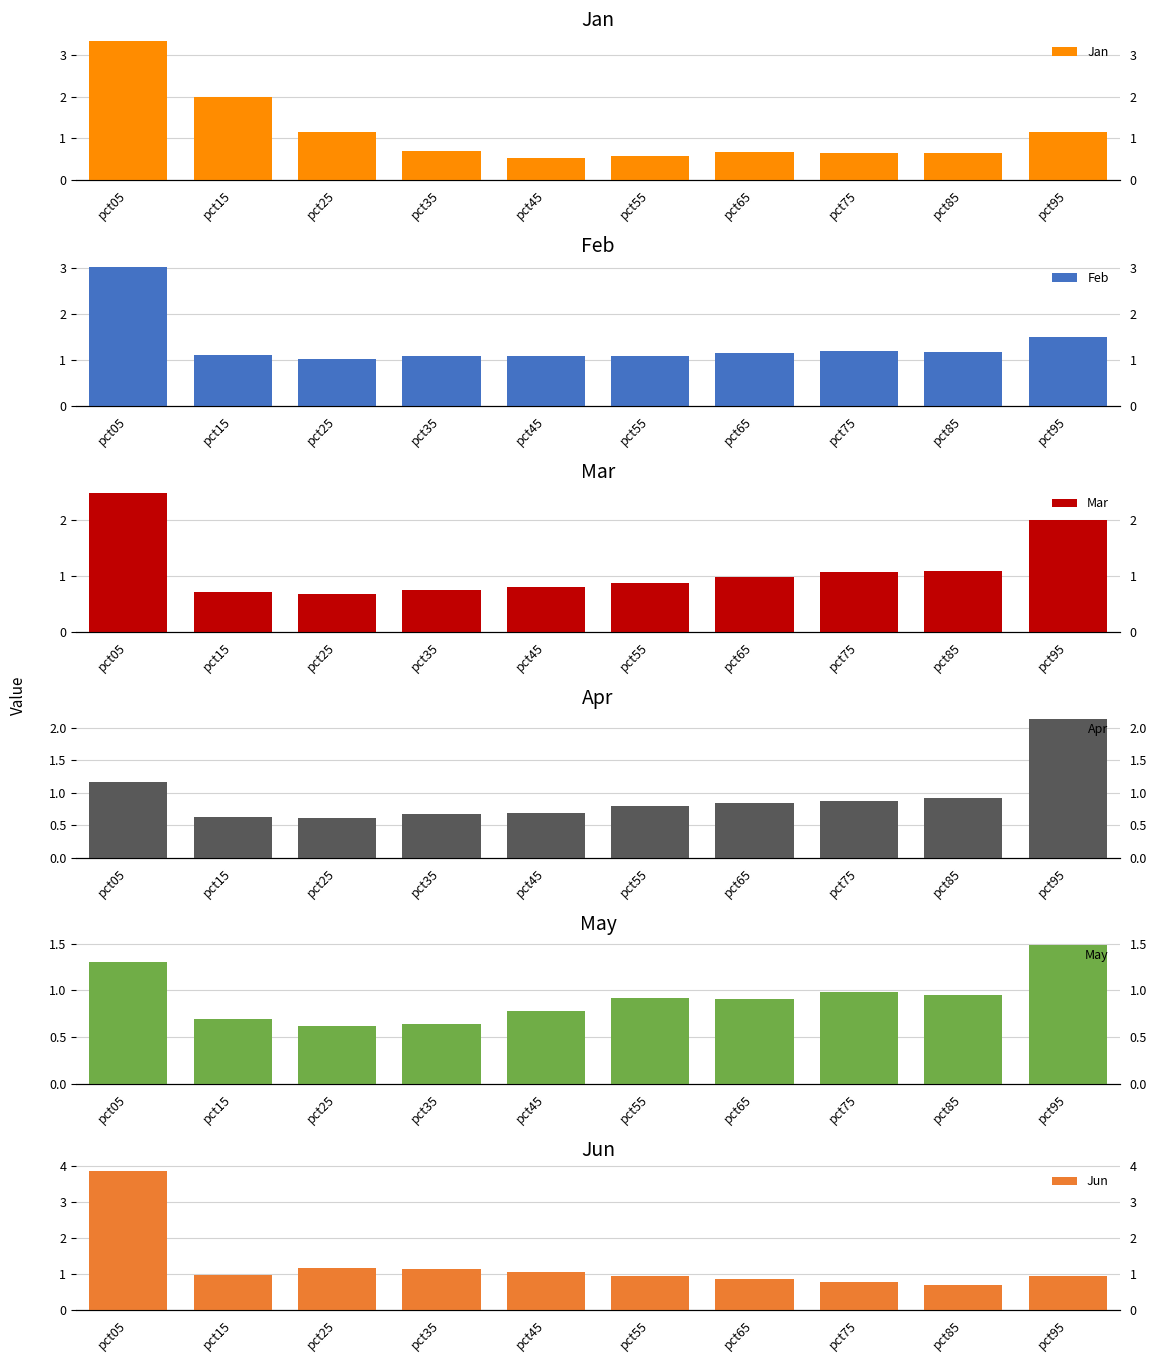

Reading right to left, what are all the values shown in this chart?

Jan: 1.2	0.7	0.7	0.7	0.6	0.5	0.7	1.2	2.0	3.3
Feb: 1.5	1.2	1.2	1.2	1.1	1.1	1.1	1.0	1.1	3.0
Mar: 2.0	1.1	1.1	1.0	0.9	0.8	0.8	0.7	0.7	2.5
Apr: 2.1	0.9	0.9	0.8	0.8	0.7	0.7	0.6	0.6	1.2
May: 1.5	0.9	1.0	0.9	0.9	0.8	0.6	0.6	0.7	1.3
Jun: 1.0	0.7	0.8	0.9	1.0	1.1	1.1	1.2	1.0	3.9